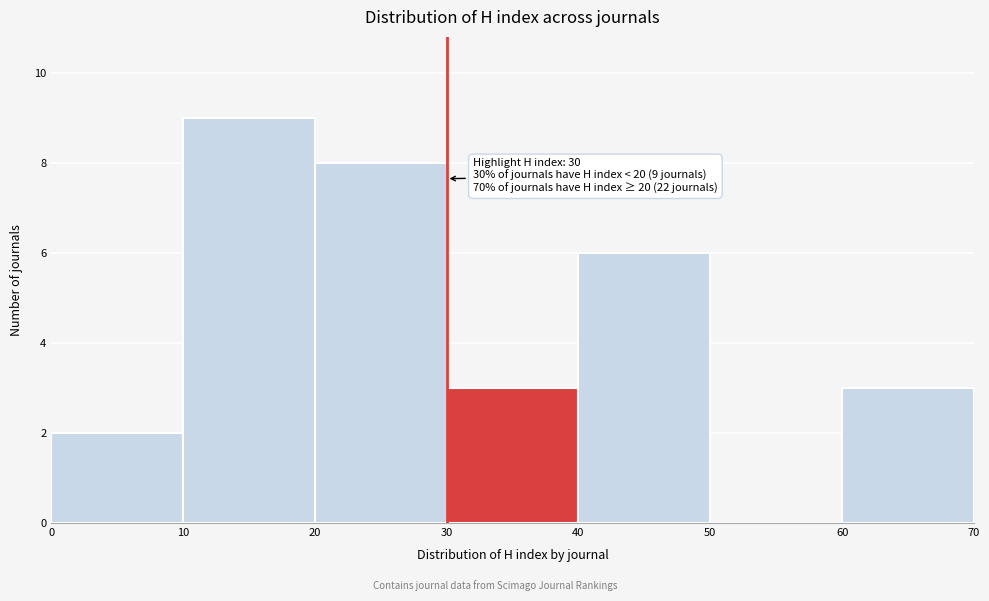

Over which range of the x-axis is the bar tallest?

10 to 20